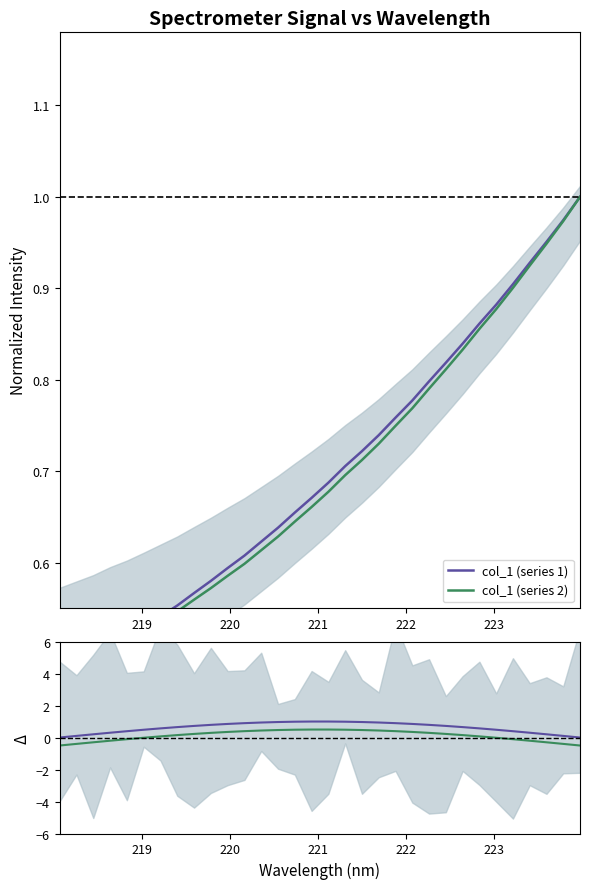

What is the value of the col_1 (series 1) point at the 6th from the left?

0.5